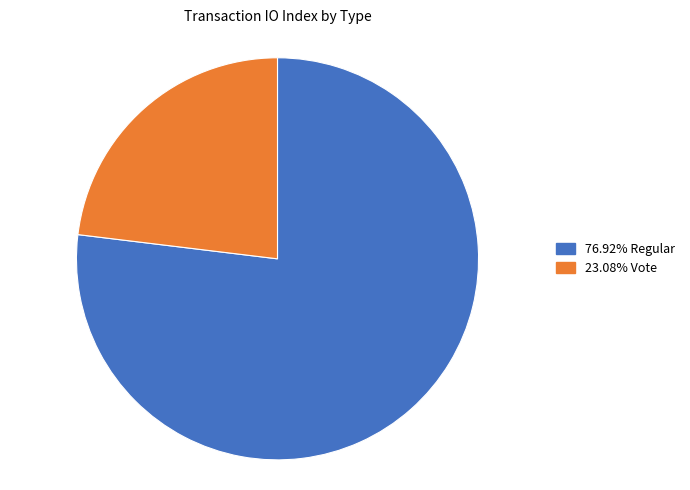

Is there any slice that represents more than half of the pie?

Yes